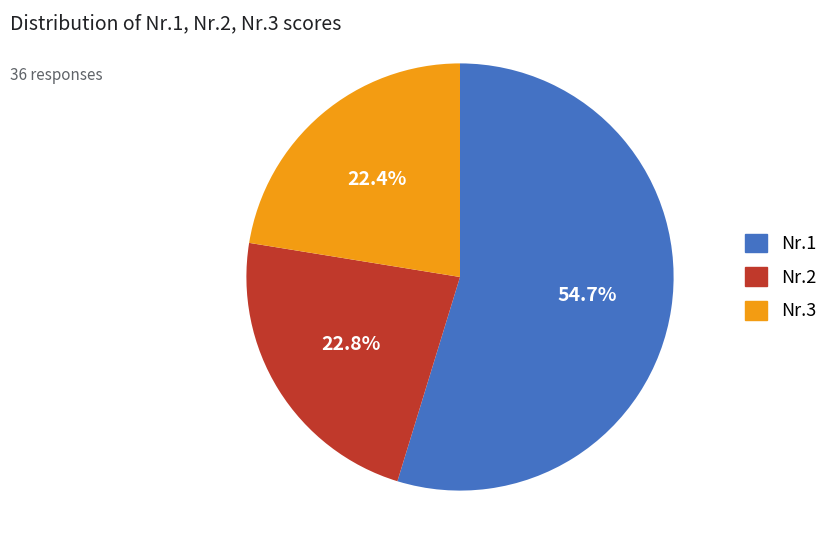

Does any single category account for the majority?

Yes